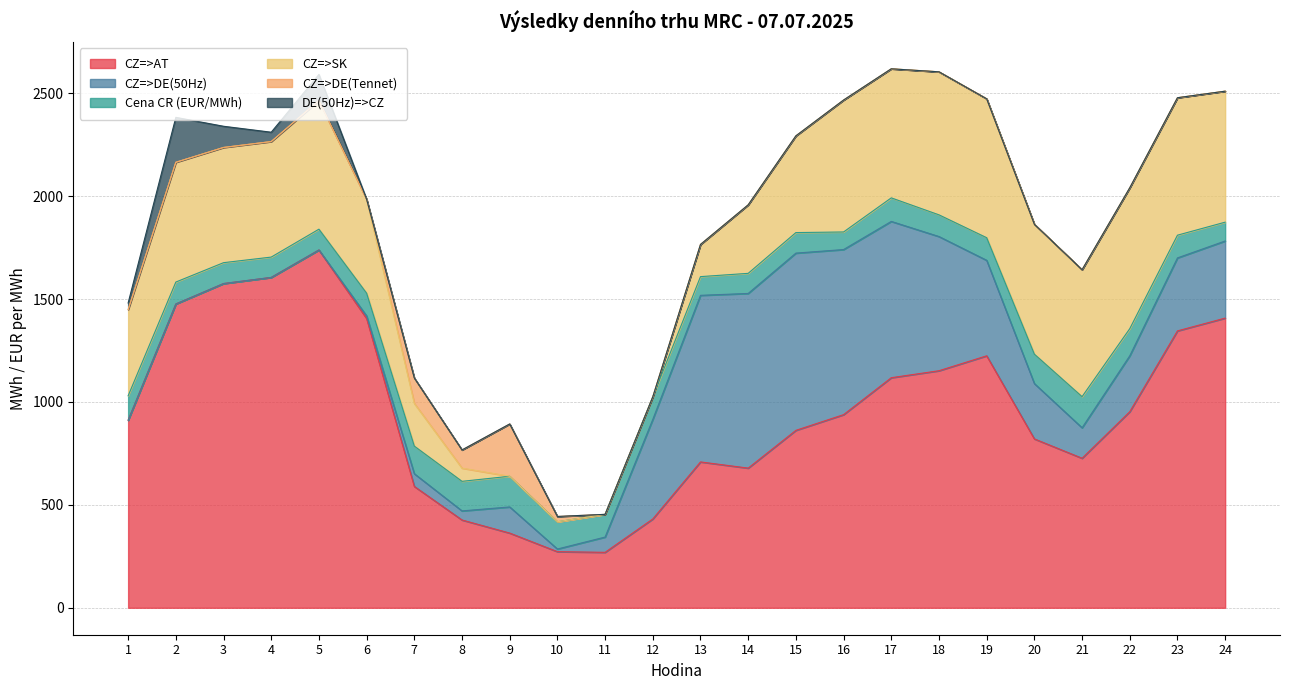

At which category is the sum across all series the highest?

17